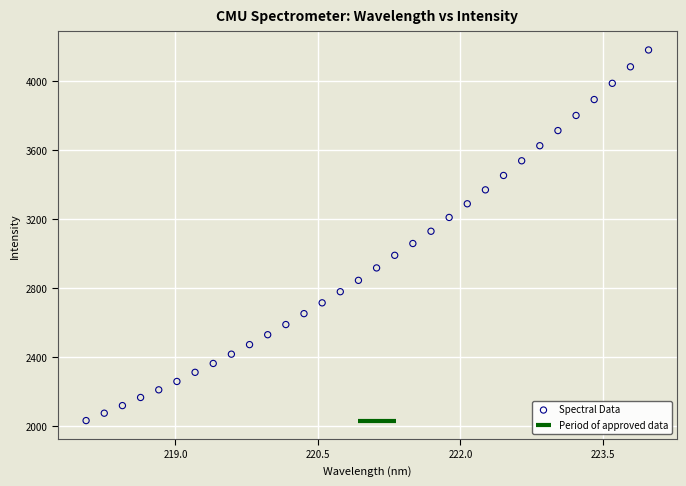

What is the range of X values (max minus min)?

5.9